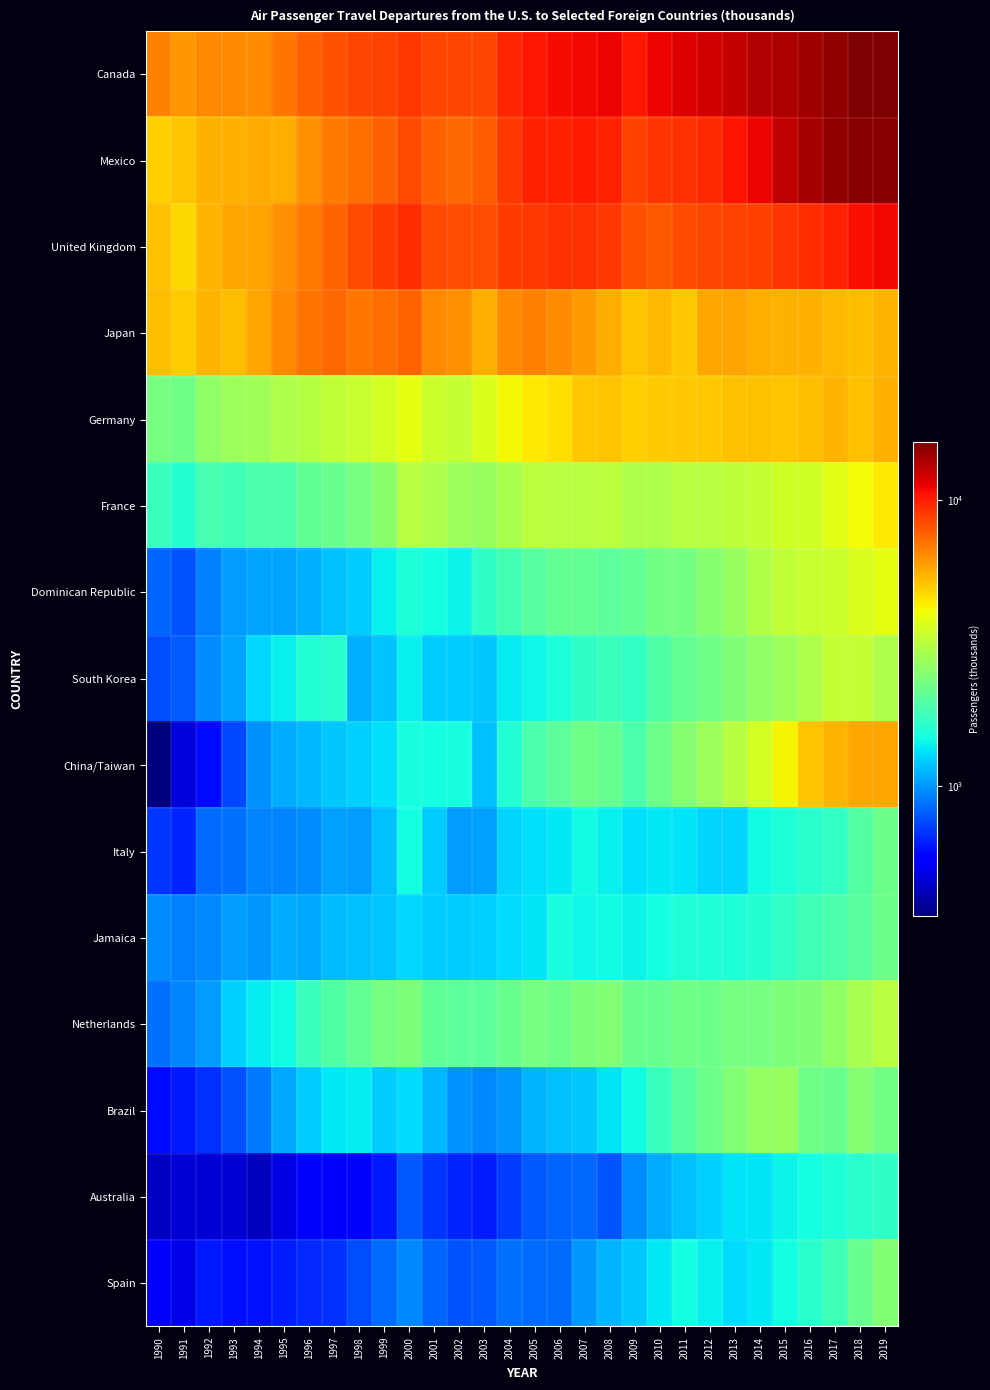

Rank the series at 2011 from highest to lowest value.

Canada, Mexico, United Kingdom, Japan, Germany, France, China/Taiwan, Dominican Republic, Netherlands, South Korea, Brazil, Jamaica, Spain, Italy, Australia